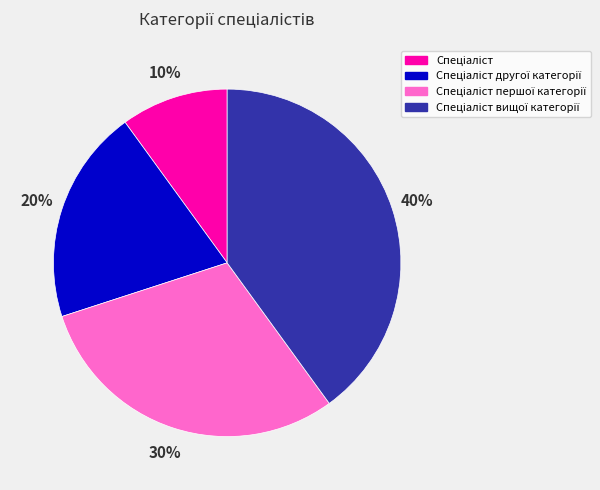

Is there a majority slice in this chart?

No